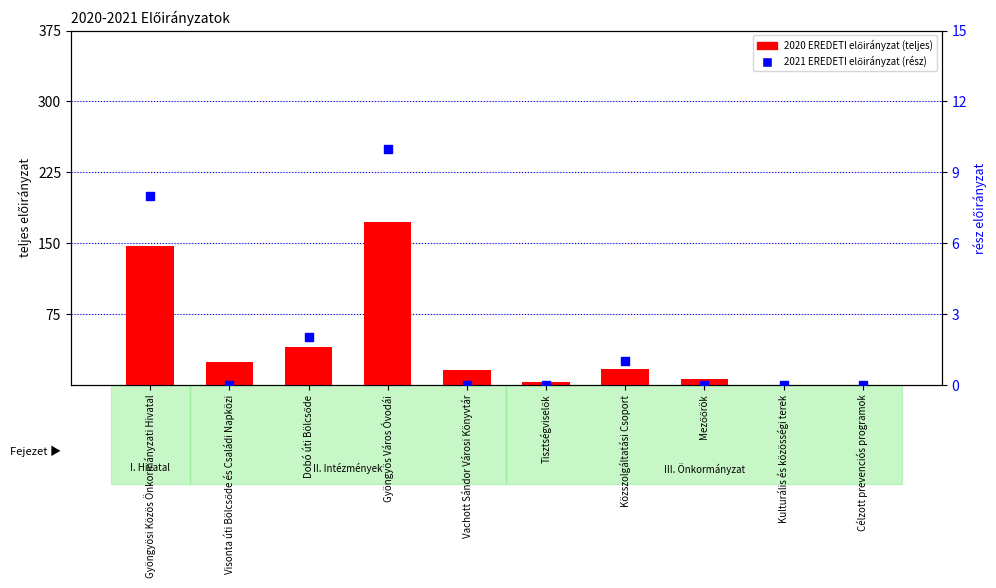

Which series reaches the minimum Y coordinate?

2020 EREDETI előirányzat (teljes)